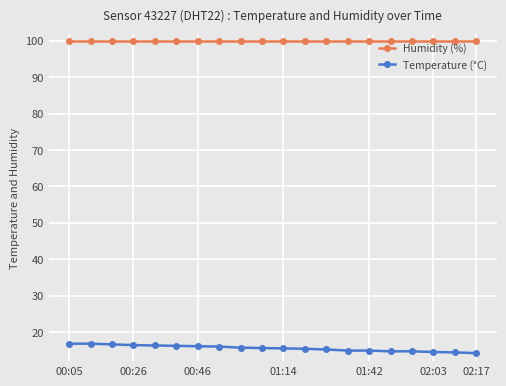

List the series in order of their peak value, highest first.

Humidity (%), Temperature (°C)